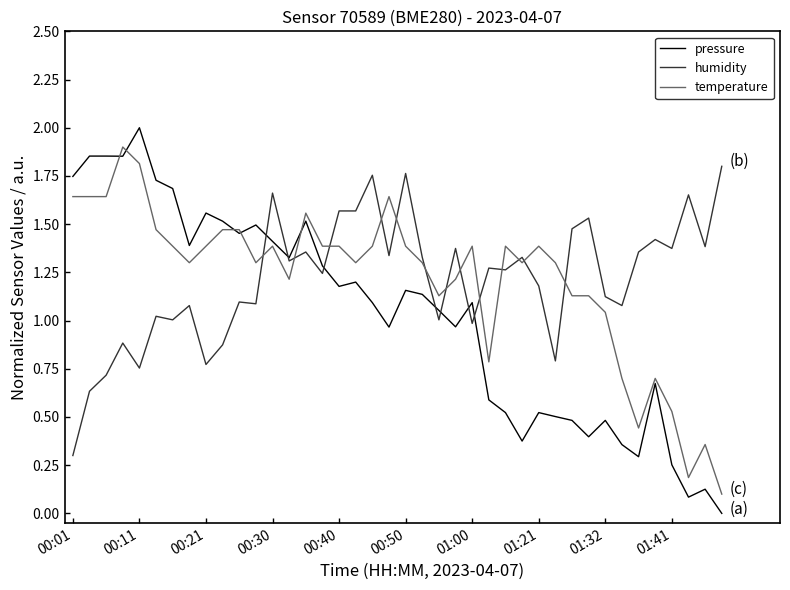

What is the greatest value displayed?

2.0